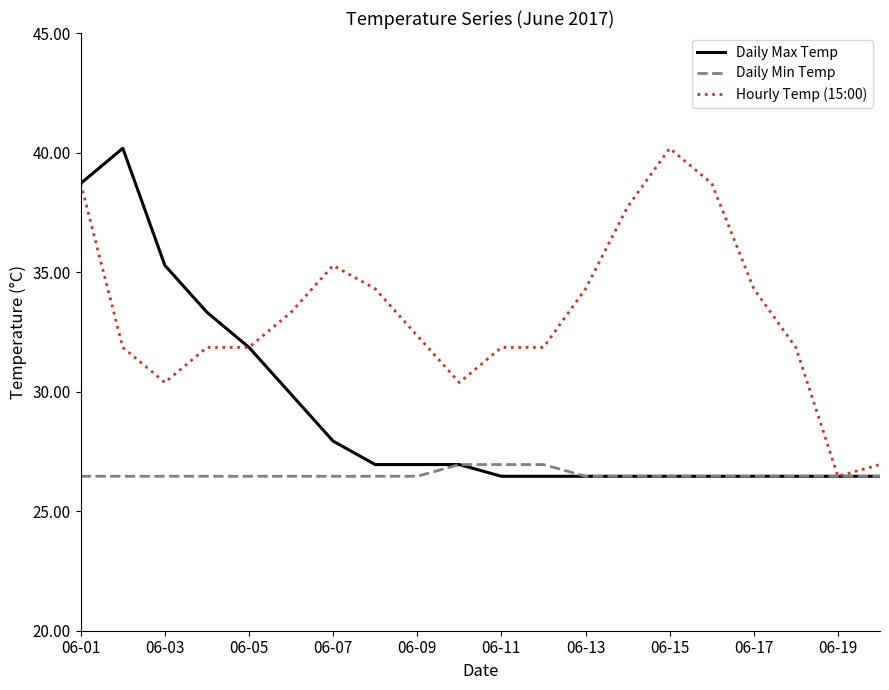

Rank the series by their average value, from highest to lowest.

Hourly Temp (15:00), Daily Max Temp, Daily Min Temp